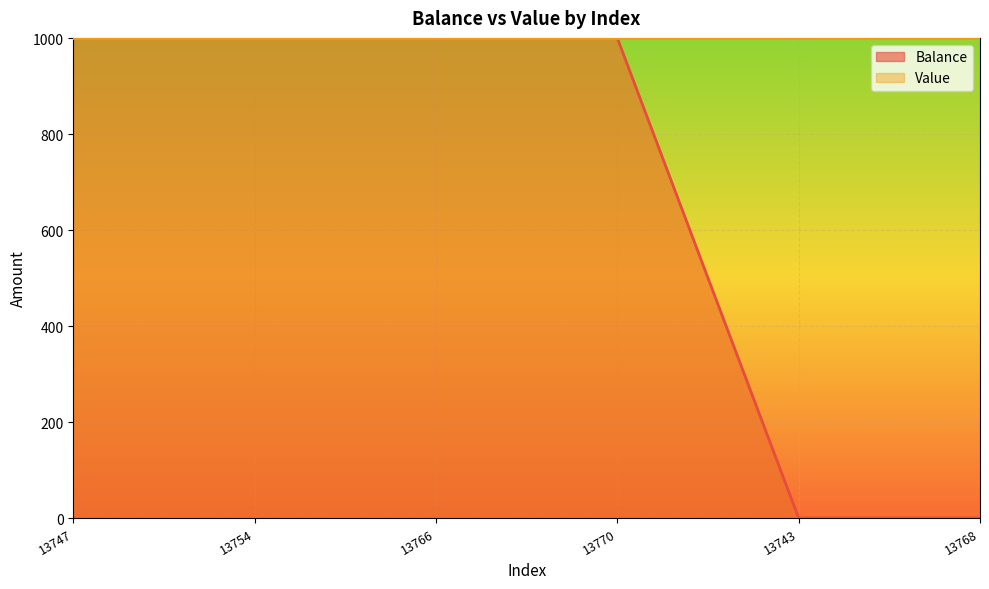

At which category does the data reach its first local valley?

13754